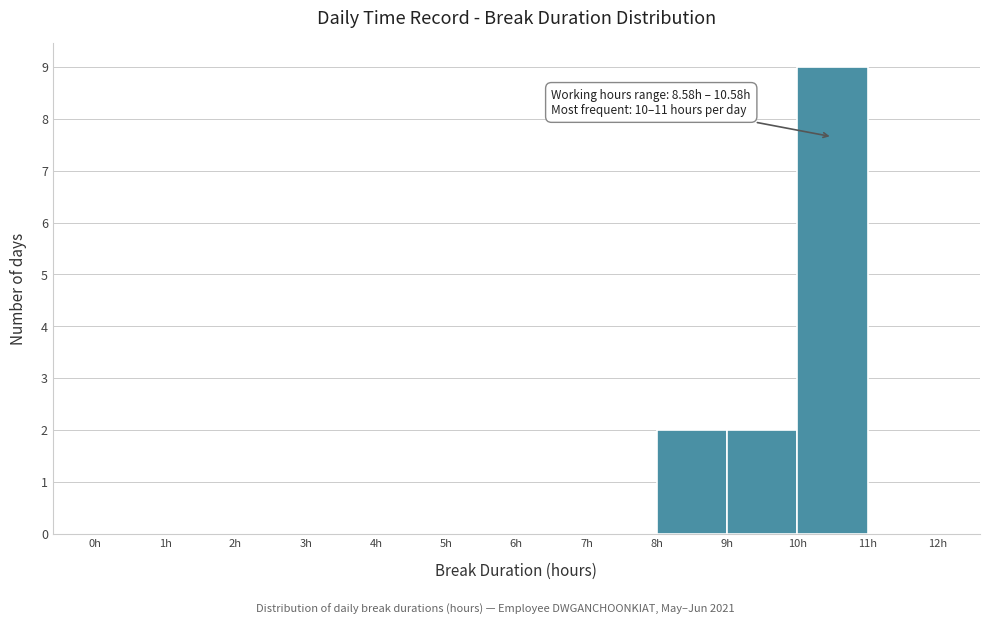

Over which range of the x-axis is the bar tallest?

10 to 11